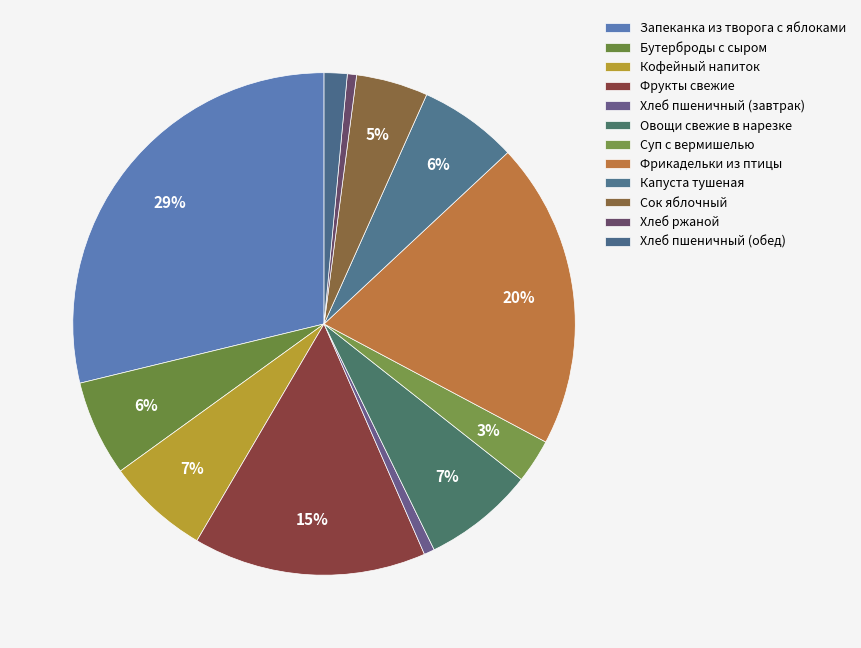

Count the number of slices in the pie.

12